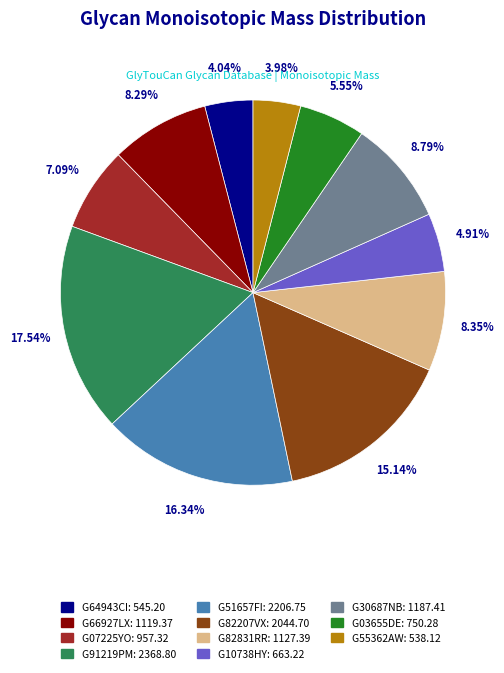

Combined, do G51657FI and G10738HY account for over 50%?

No